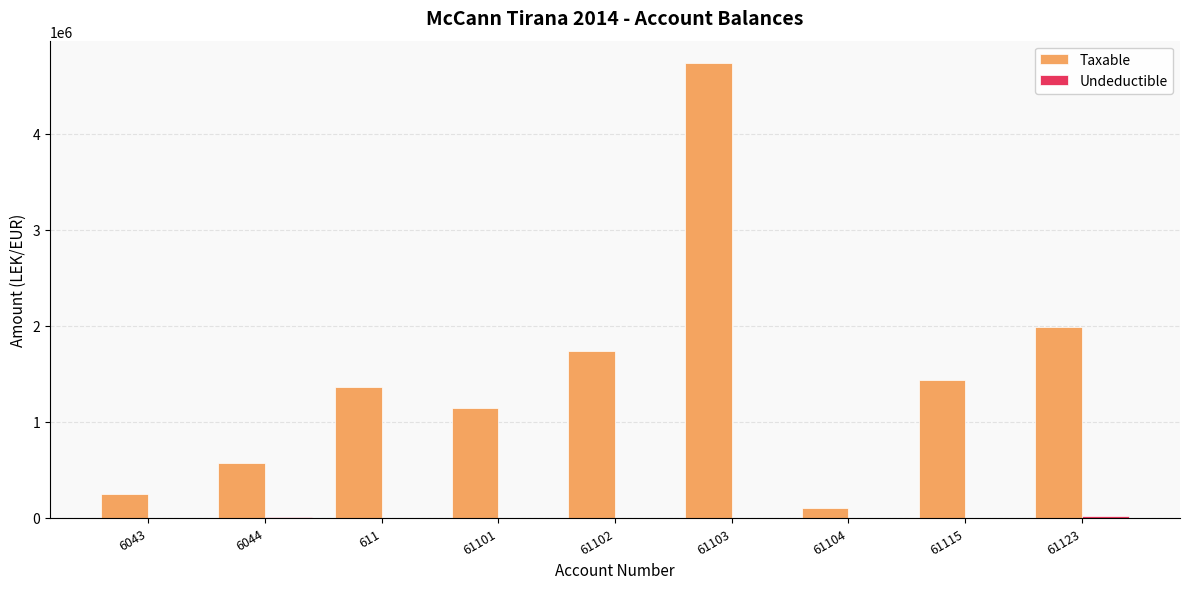

Which series changed the most between 61104 and 61123?

Taxable